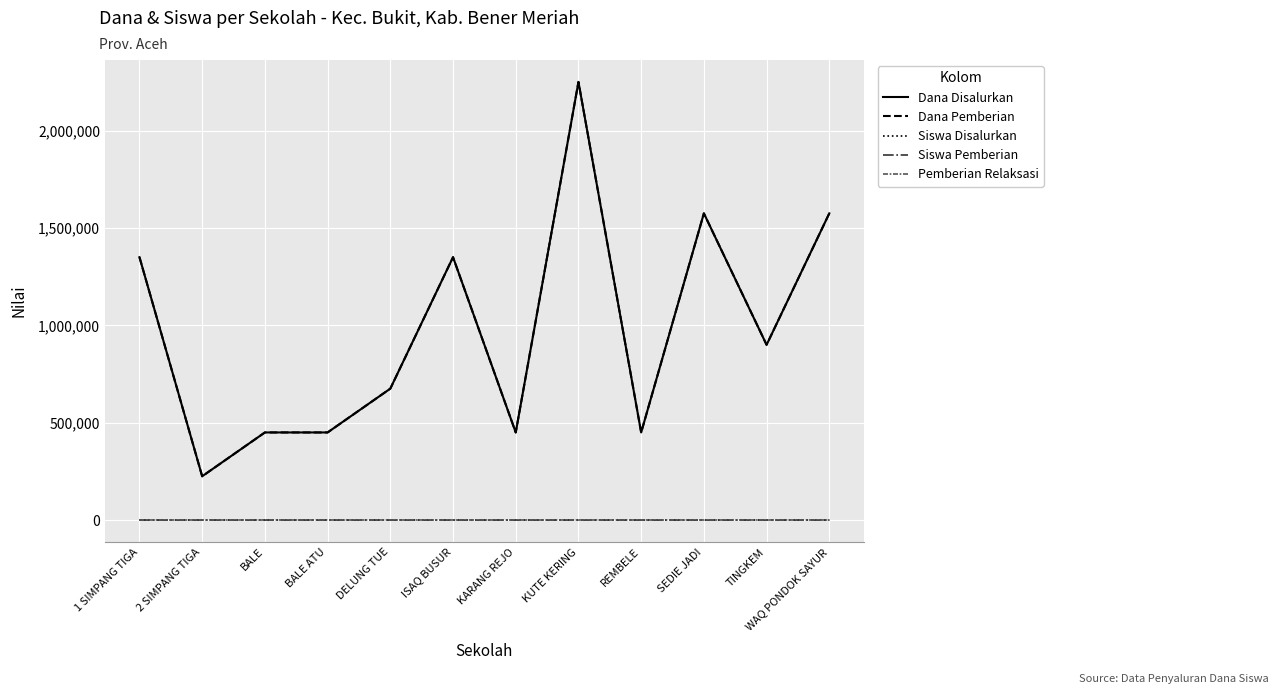

What is the difference between the maximum and second lowest values in the Siswa Pemberian series?

8